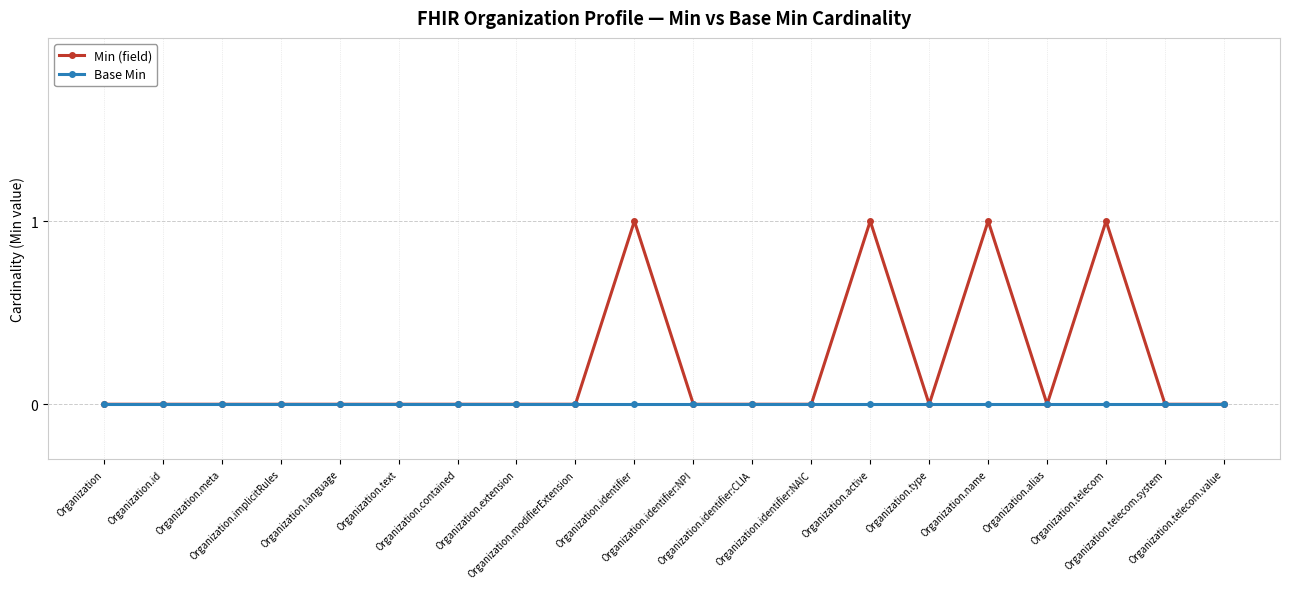

The Min (field) series shows 0 at Organization.extension. True or false?

True